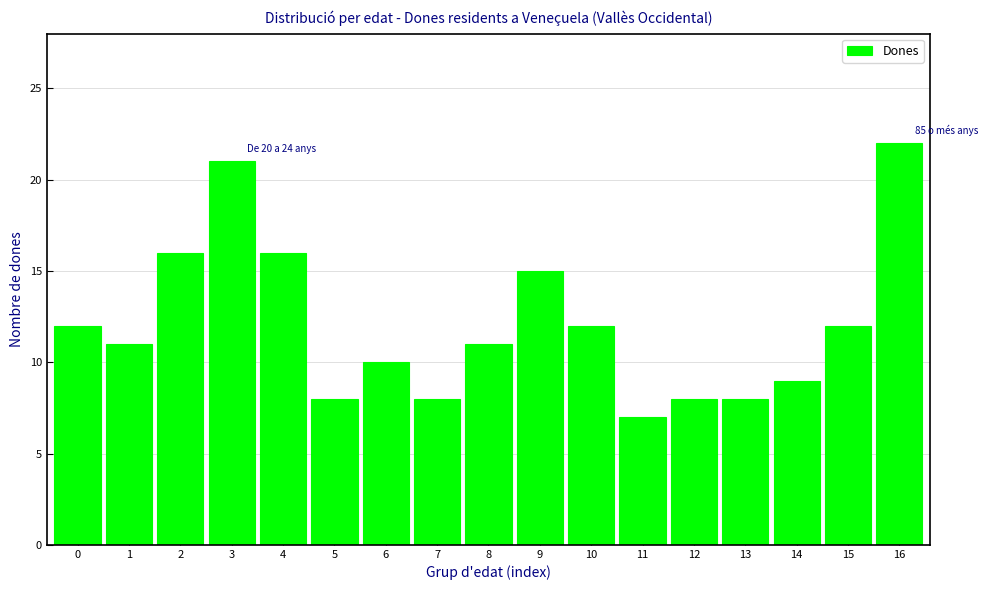

Reading left to right, extract all data points from this chart.

12	11	16	21	16	8	10	8	11	15	12	7	8	8	9	12	22